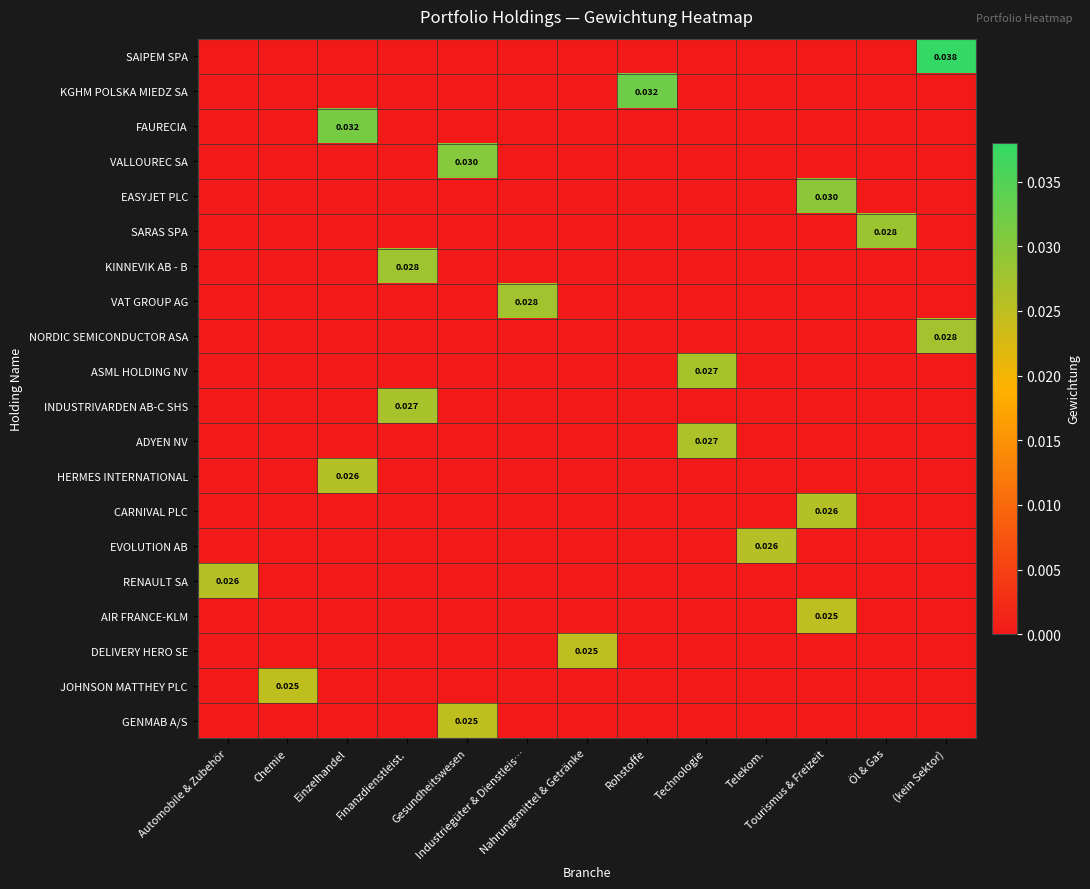

Between Industriegüter & Dienstleis… and Automobile & Zubehör, which is larger?

Industriegüter & Dienstleis…